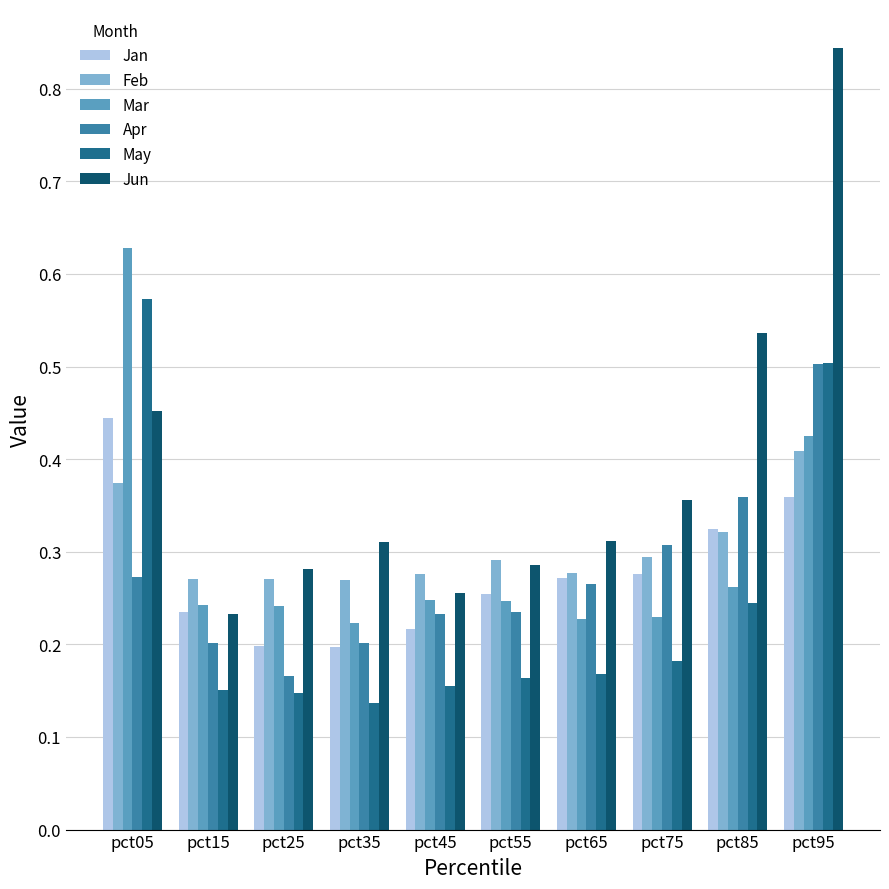

Which category has the highest value in the Jun series?

pct95